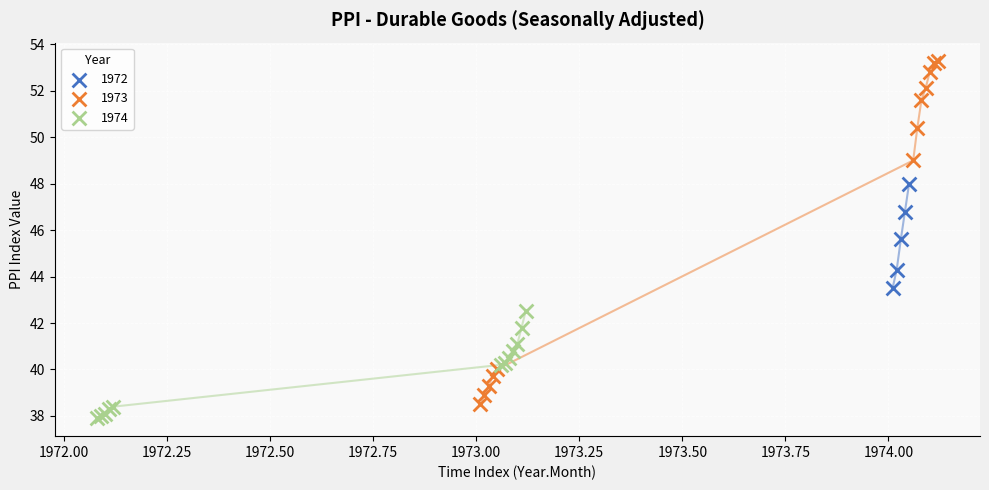

Which series has the widest spread of Y values?

1973